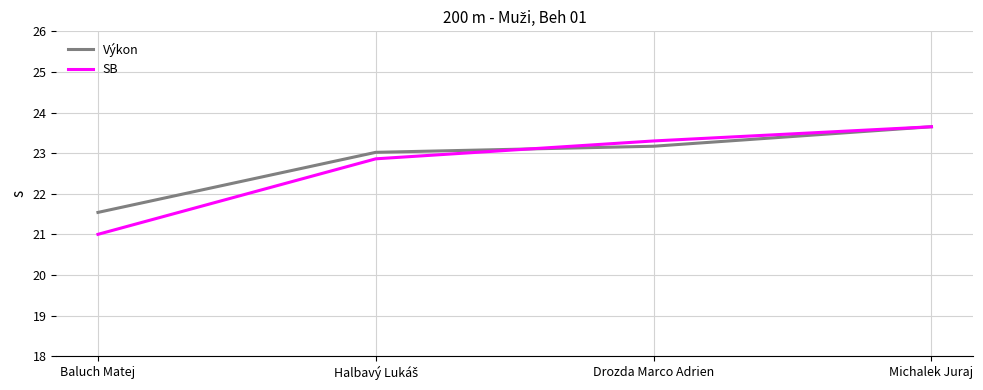

At Baluch Matej, list the series in order from smallest to largest.

SB, Výkon